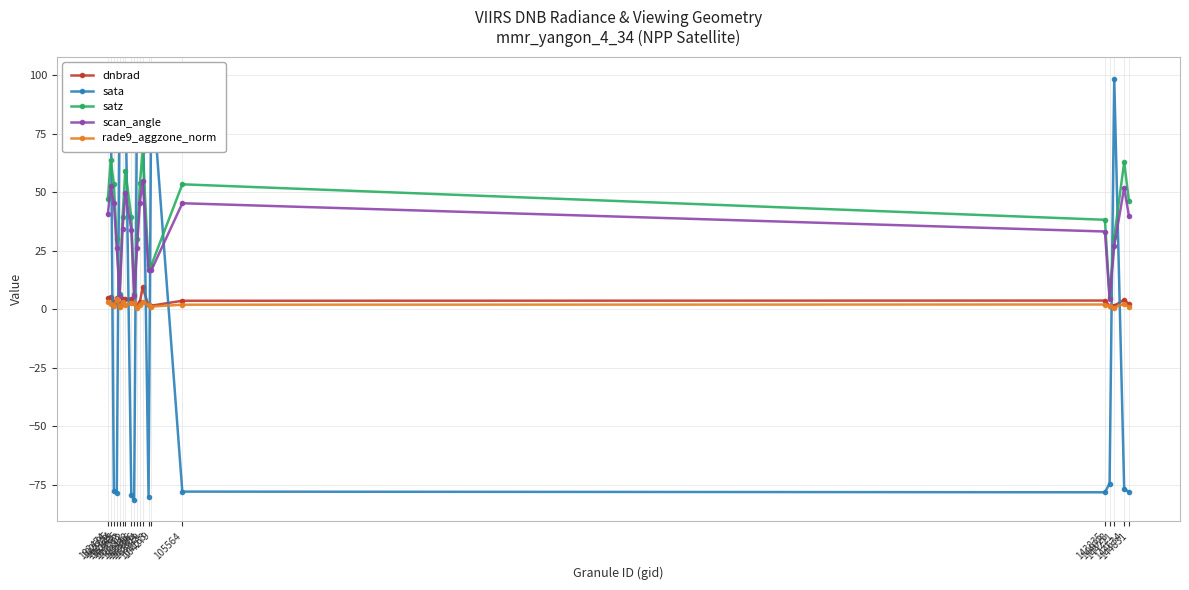

Between which two adjacent categories do dnbrad and rade9_aggzone_norm first intersect?

103448 and 103566